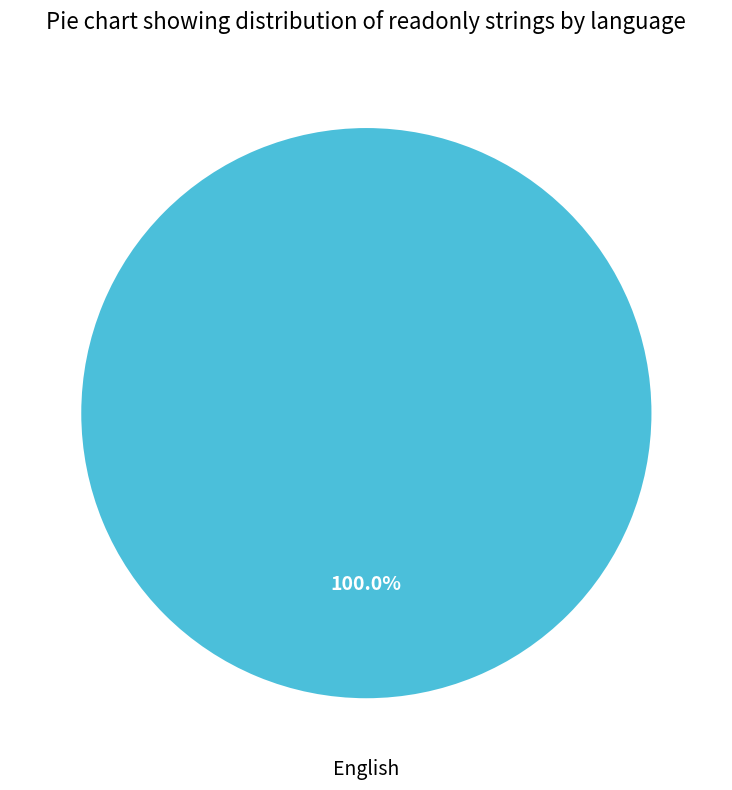

Is there a majority slice in this chart?

Yes